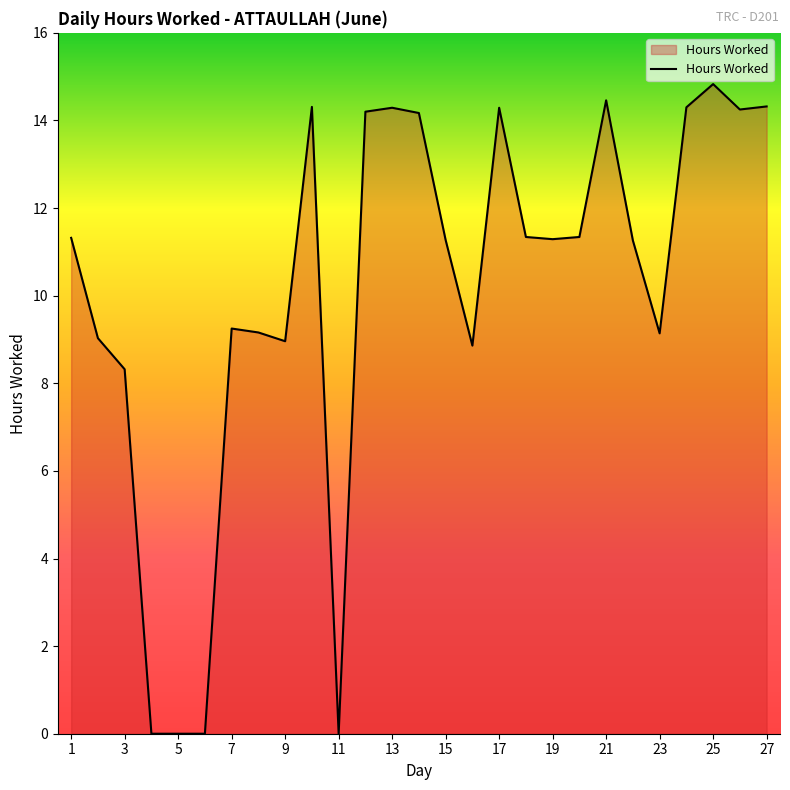

What is the greatest value displayed?

14.8